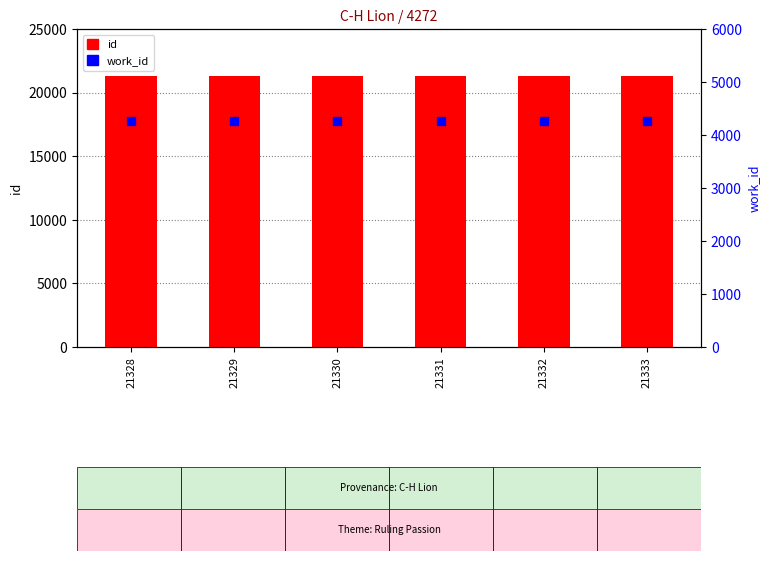

Which series contains the lowest Y value?

work_id